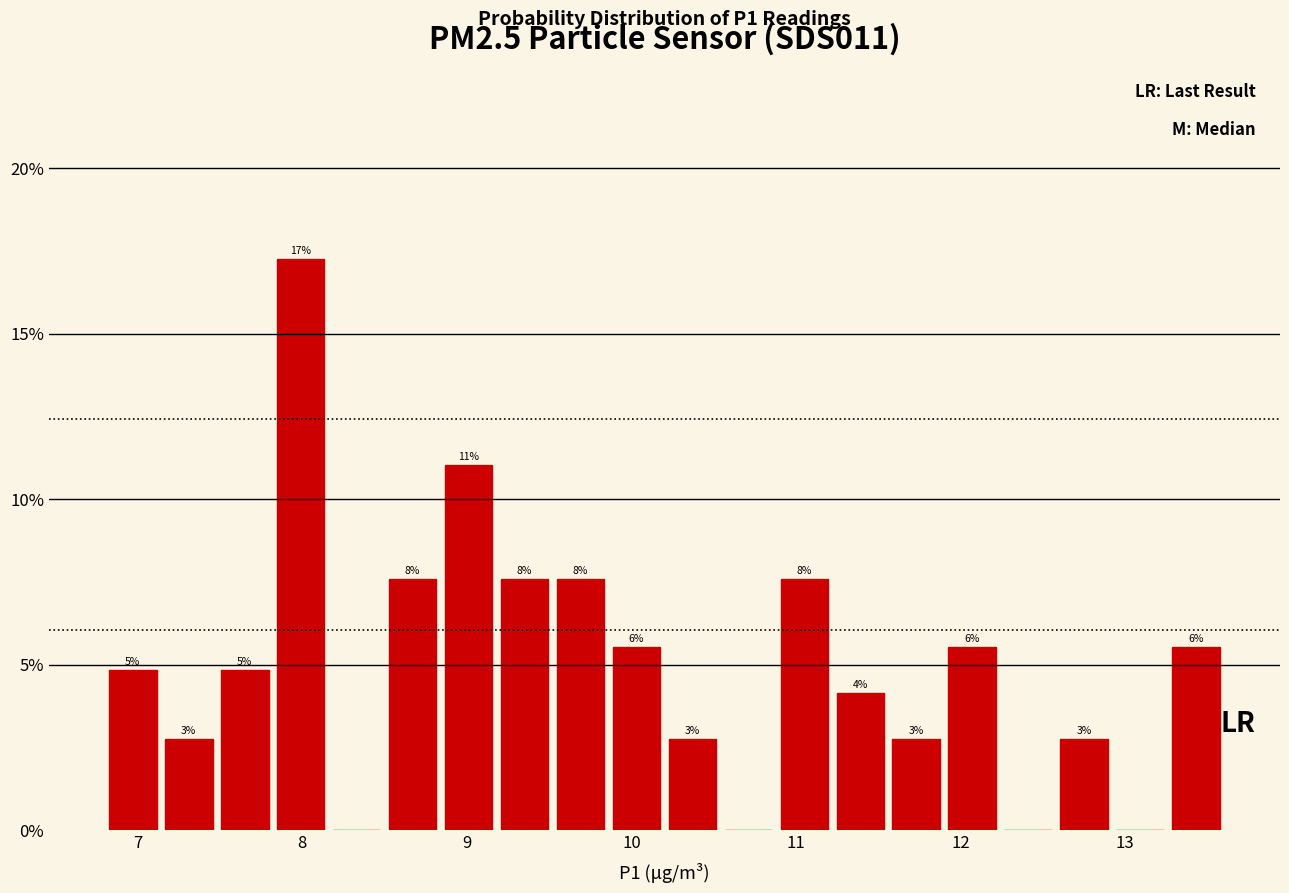

Around what value on the x-axis is the tallest bar? Give the approximate position of its centre, as read against the axis.

8.0